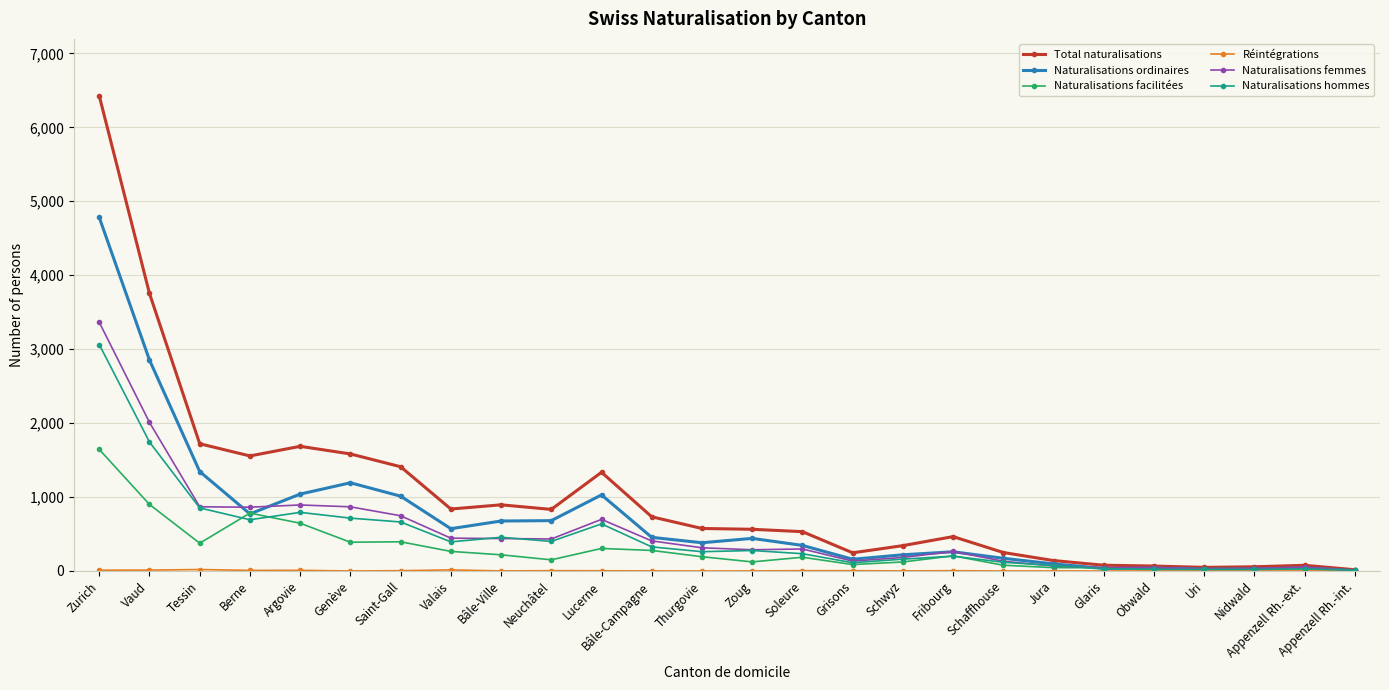

Does the chart have visible grid lines?

Yes